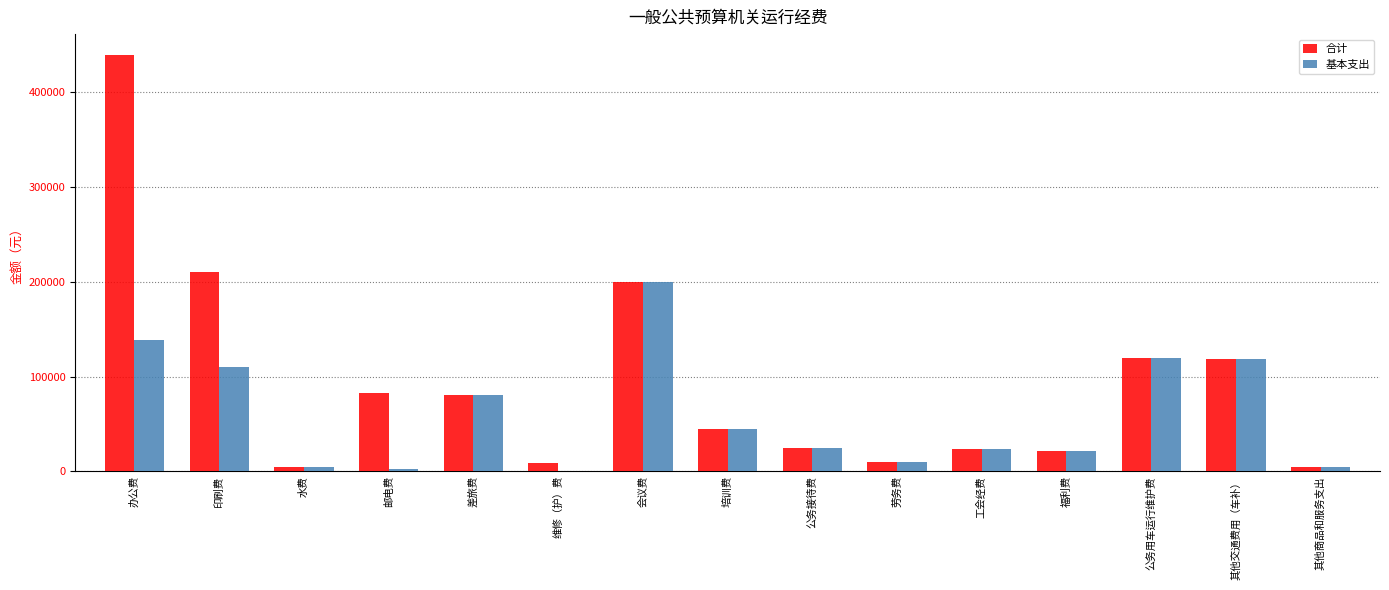

What is the average value of the 合计 series?

92937.1